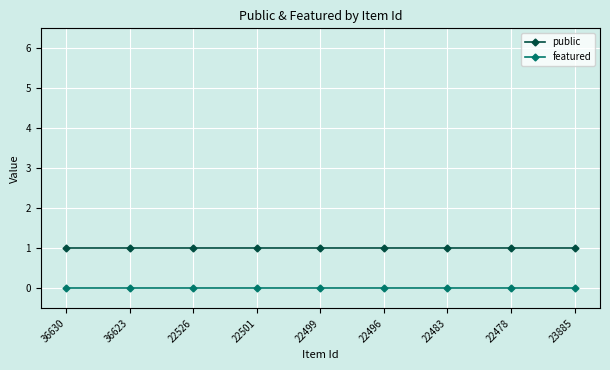

True or false: public has a value of 1 at 23885.

True